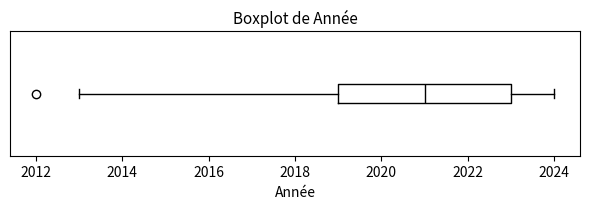

Read this box plot against the x-axis: the position of the median line, the range covered by the box, and the ends of both whiskers. The values are not printed on the chart, so give them approximately, as read against the axis.

median 2021, box 2019 to 2023, whiskers 2013 to 2024